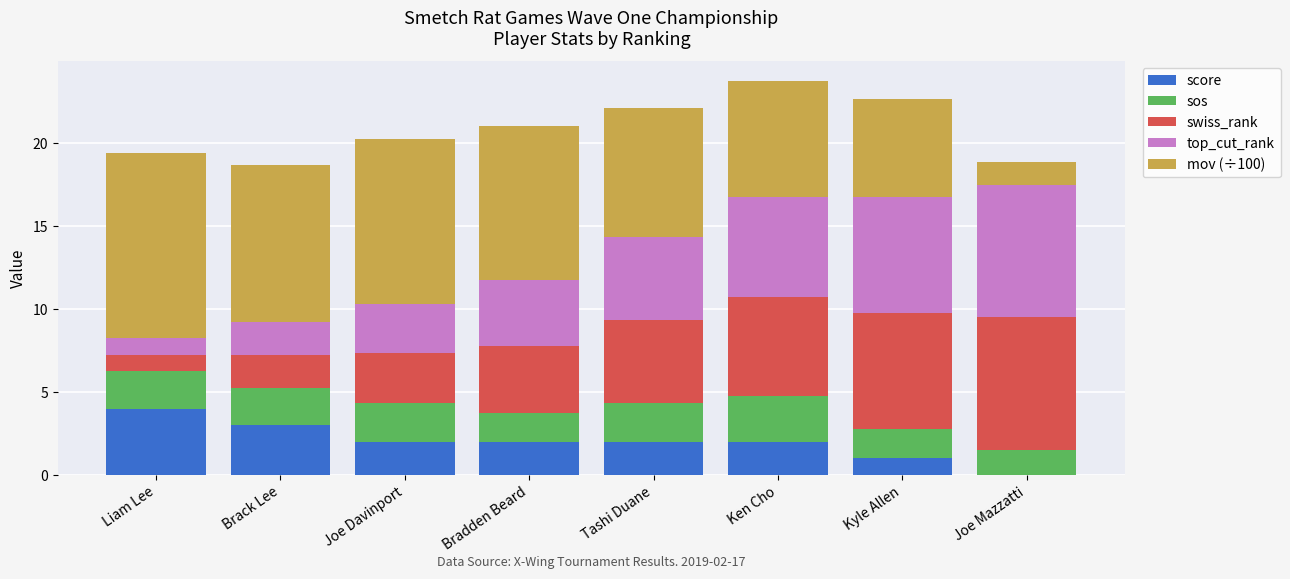

At which label does score reach its peak?

Liam Lee